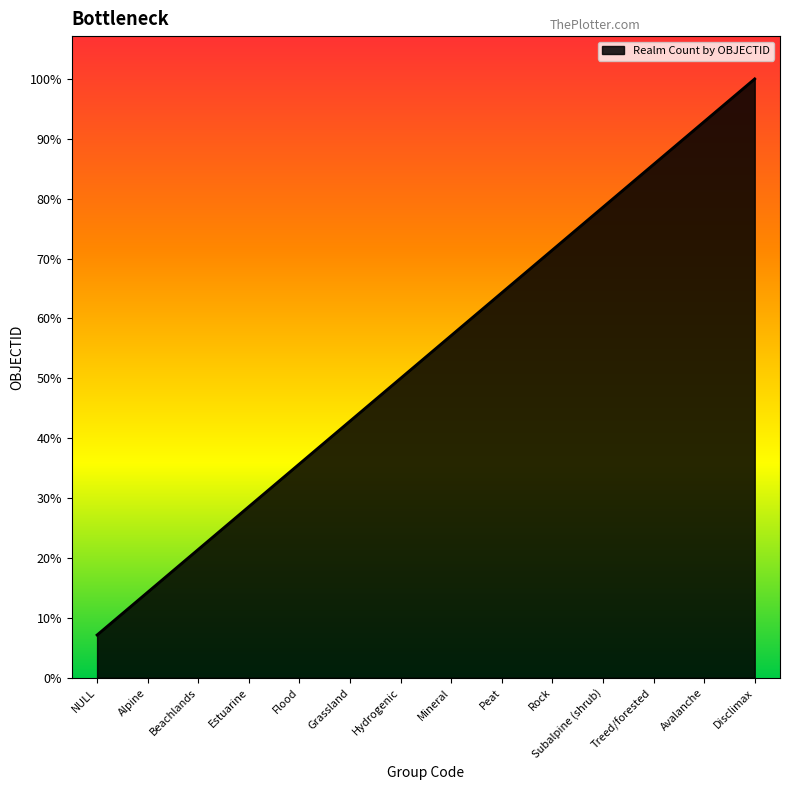

Rank the categories by value from highest to lowest.

Disclimax, Avalanche, Treed/forested, Subalpine (shrub), Rock, Peat, Mineral, Hydrogenic, Grassland, Flood, Estuarine, Beachlands, Alpine, NULL